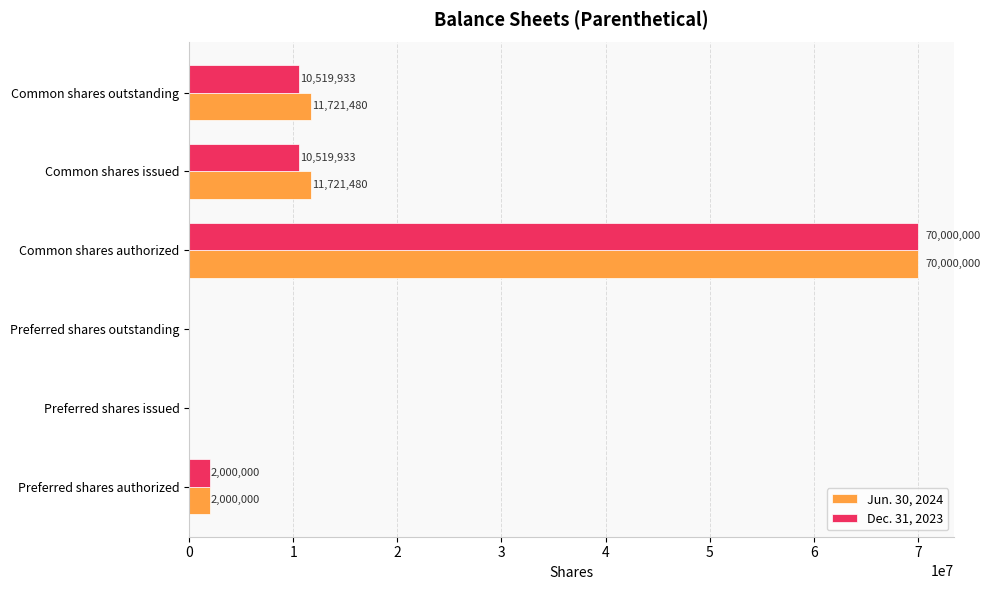

Which series changed the most between Preferred shares outstanding and Common shares issued?

Jun. 30, 2024